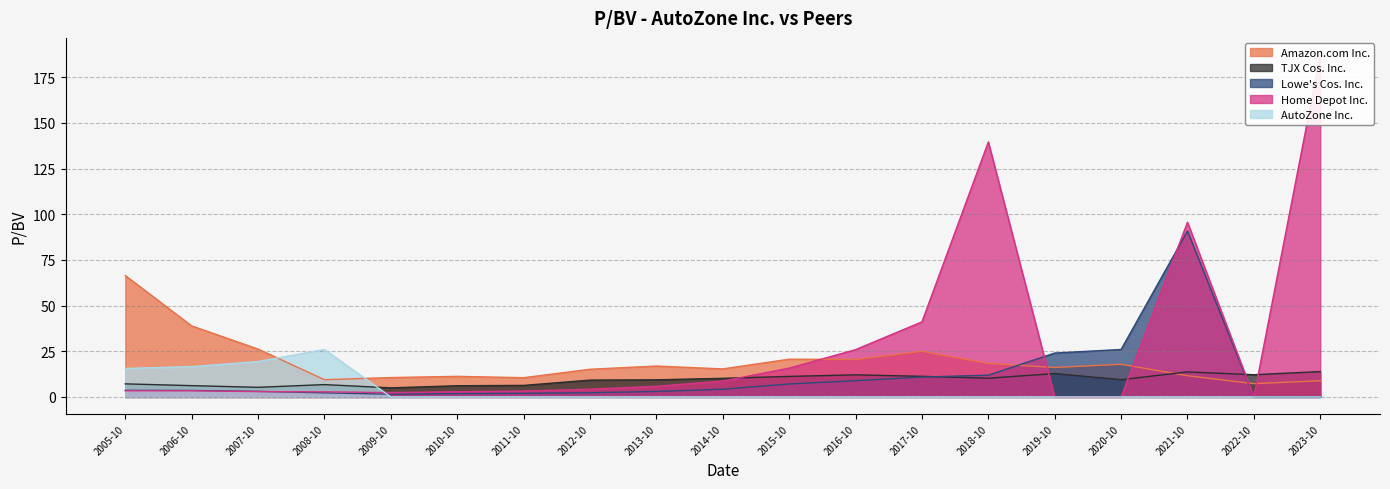

Where do Lowe's Cos. Inc. and Amazon.com Inc. first cross each other?

2018-10 and 2019-10